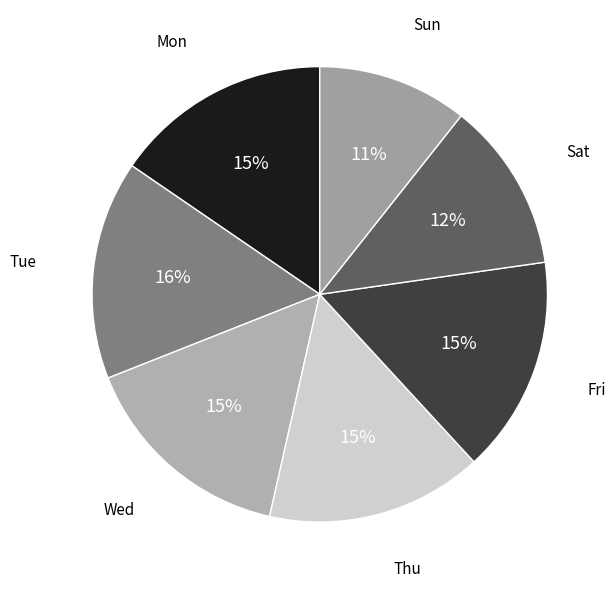

Is Wed the majority of the pie?

No